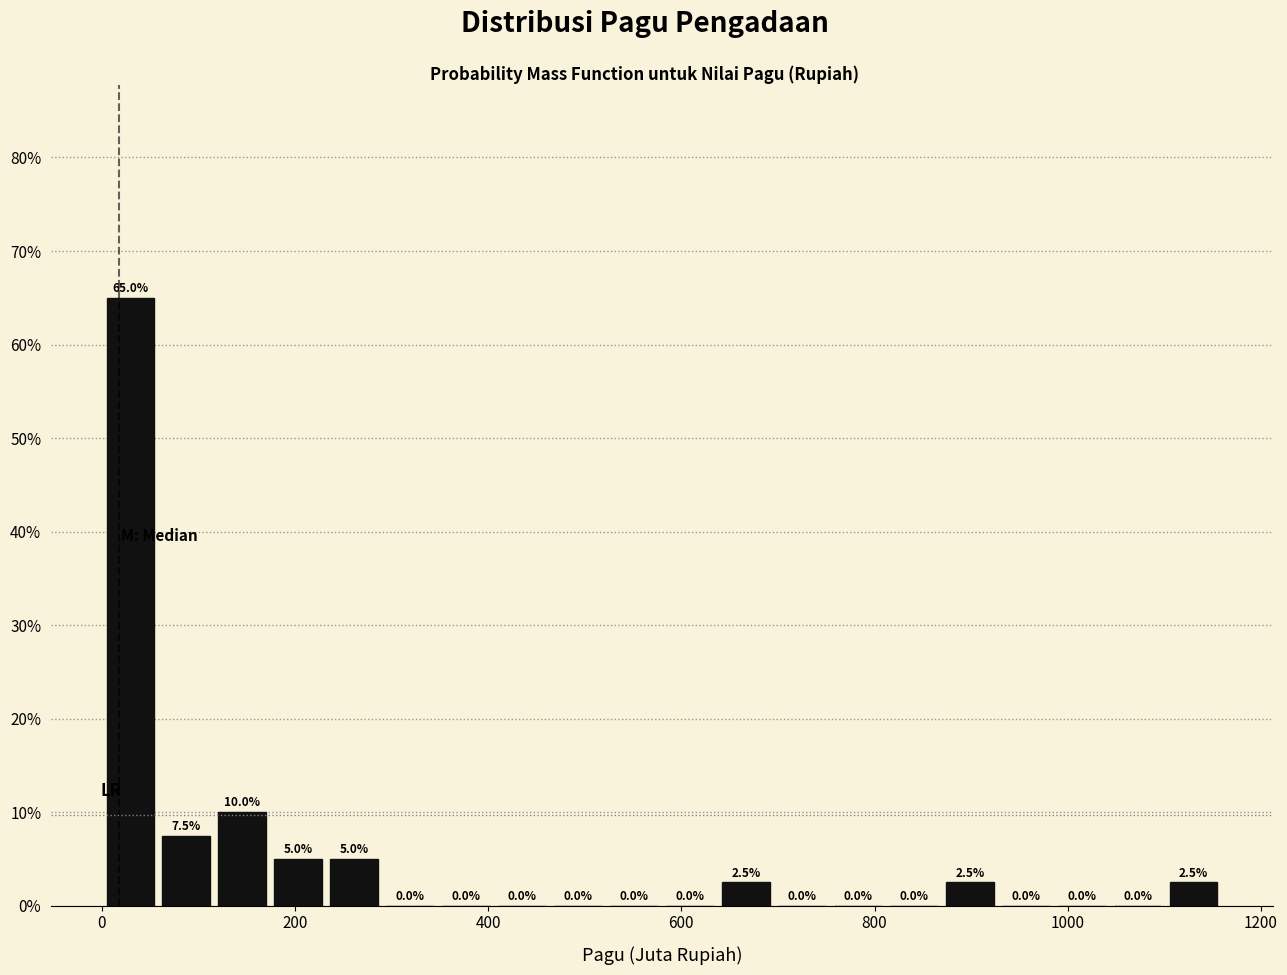

Around what value on the x-axis is the tallest bar? Give the approximate position of its centre, as read against the axis.

20